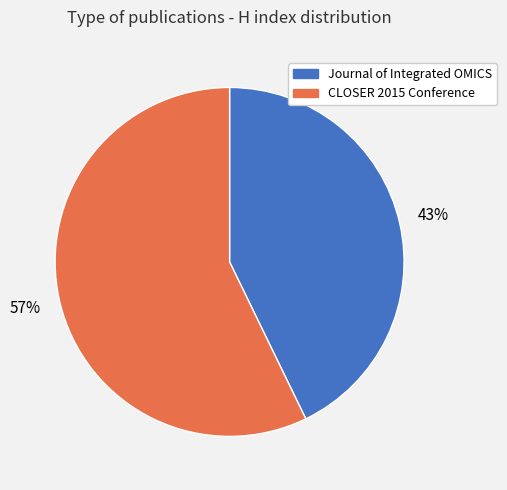

Combined, do CLOSER 2015 Conference and Journal of Integrated OMICS account for over 50%?

Yes